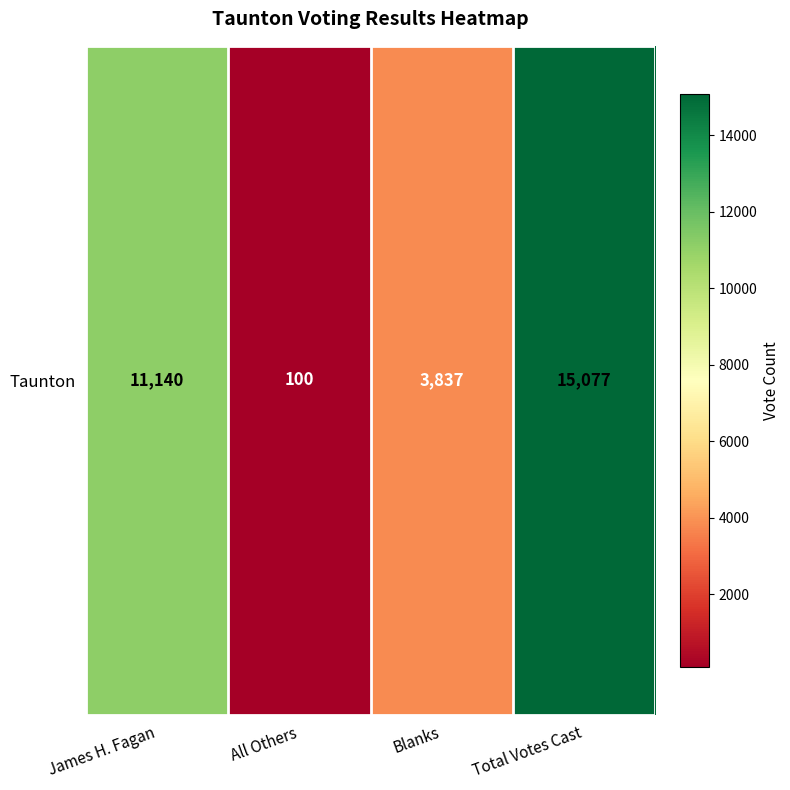

Approximately how many times larger is the value at Blanks compared to All Others?

38.4